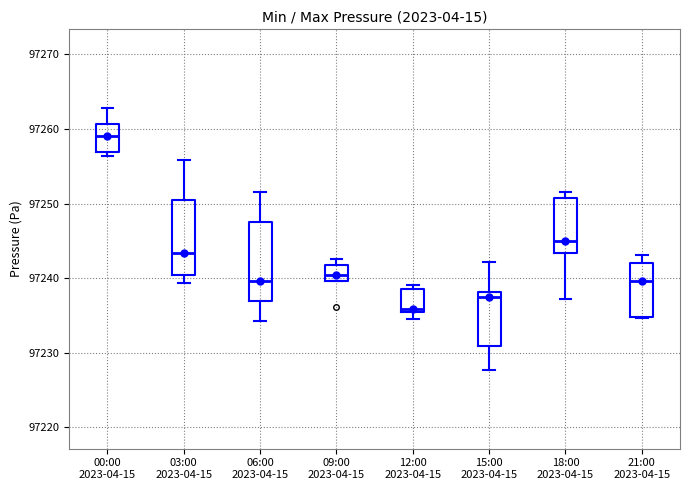

Reading left to right, transcribe this box plot: for each box, give where its median line is, the range the box spans, and where its two whiskers end, as read against the y-axis. The values are not printed on the chart, so give them approximately, as read against the axis.

00:00 2023-04-15: median 97259, box 97257 to 97261, whiskers 97256 to 97263
03:00 2023-04-15: median 97243, box 97240 to 97250, whiskers 97239 to 97256
06:00 2023-04-15: median 97240, box 97237 to 97247, whiskers 97234 to 97252
09:00 2023-04-15: median 97240 (inside the box), box 97240 to 97242, whiskers 97240 to 97243
12:00 2023-04-15: median 97236, box 97236 to 97239, whiskers 97235 to 97239 (just above the box's upper edge)
15:00 2023-04-15: median 97237, box 97231 to 97238, whiskers 97228 to 97242
18:00 2023-04-15: median 97245, box 97243 to 97251, whiskers 97237 to 97252
21:00 2023-04-15: median 97240, box 97235 to 97242, whiskers 97235 to 97243